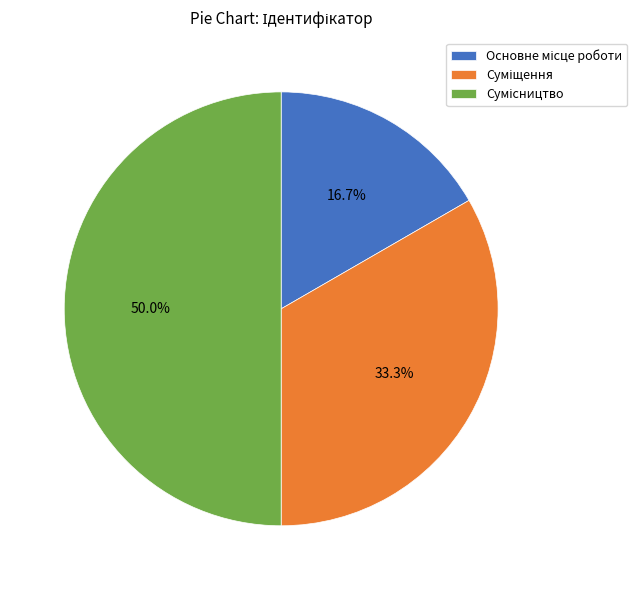

Is there a majority slice in this chart?

No